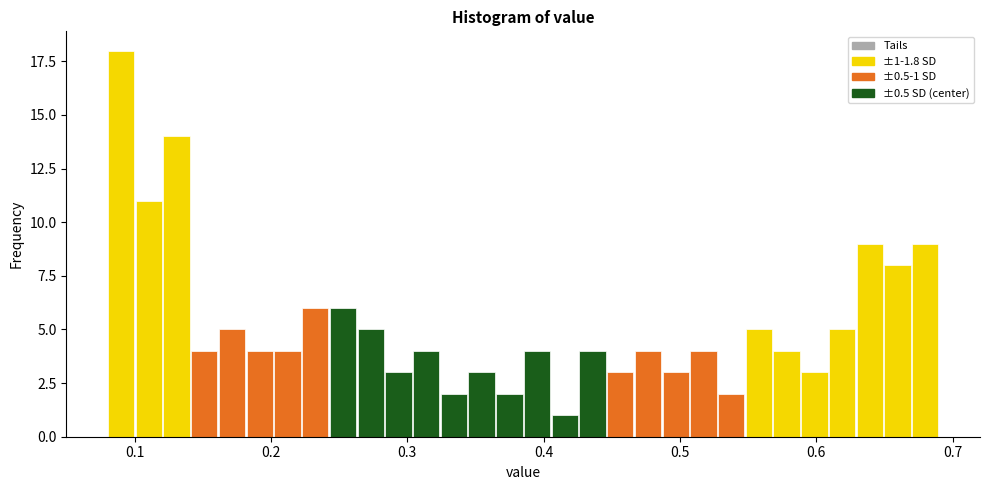

Around what value on the x-axis is the tallest bar? Give the approximate position of its centre, as read against the axis.

0.09